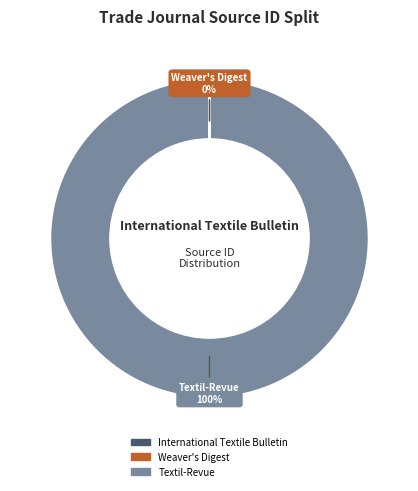

To the nearest percent, what portion does Textil-Revue represent?

100%